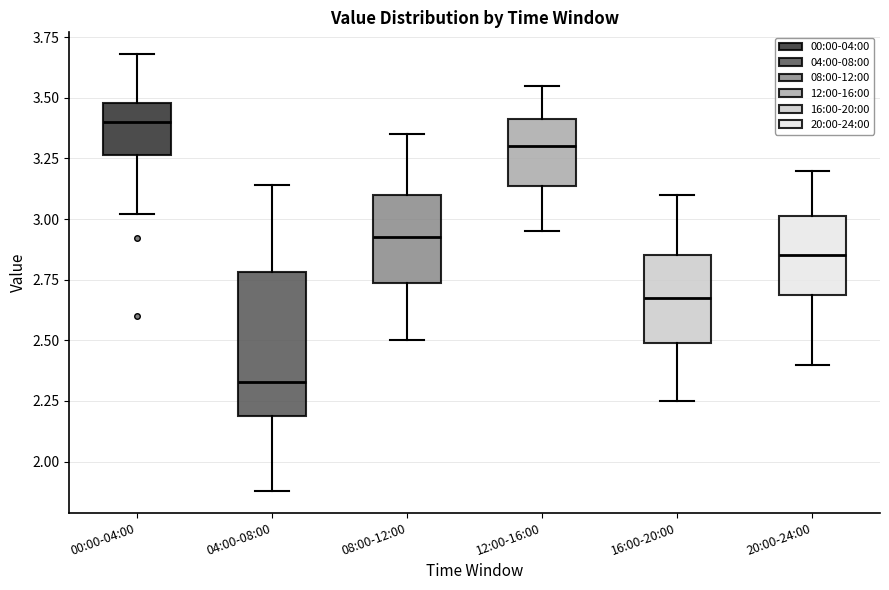

Reading left to right, transcribe this box plot: for each box, give where its median line is, the range the box spans, and where its two whiskers end, as read against the y-axis. The values are not printed on the chart, so give them approximately, as read against the axis.

00:00-04:00: median 3.40, box 3.25 to 3.50, whiskers 3.00 to 3.70
04:00-08:00: median 2.35, box 2.20 to 2.80, whiskers 1.90 to 3.15
08:00-12:00: median 2.95, box 2.75 to 3.10, whiskers 2.50 to 3.35
12:00-16:00: median 3.30, box 3.15 to 3.40, whiskers 2.95 to 3.55
16:00-20:00: median 2.70, box 2.50 to 2.85, whiskers 2.25 to 3.10
20:00-24:00: median 2.85, box 2.70 to 3.00, whiskers 2.40 to 3.20